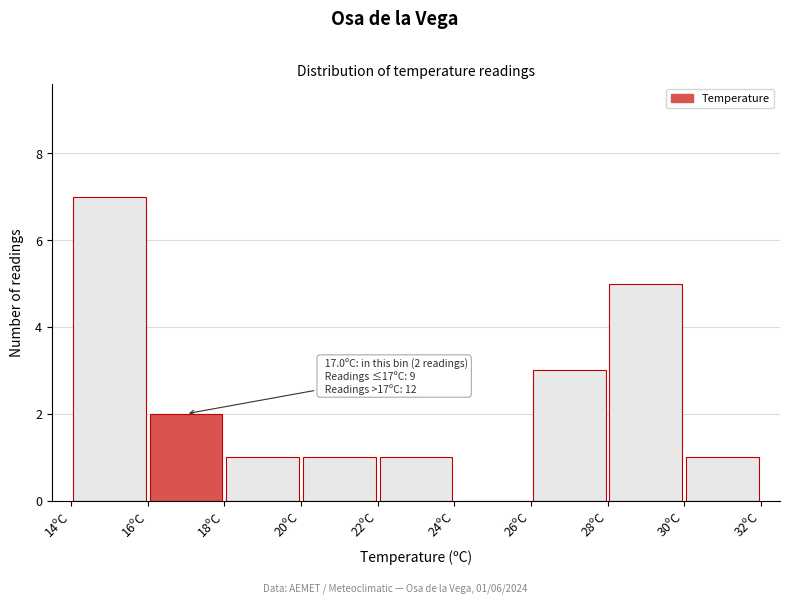

Which range on the x-axis has the tallest bar?

14 to 16